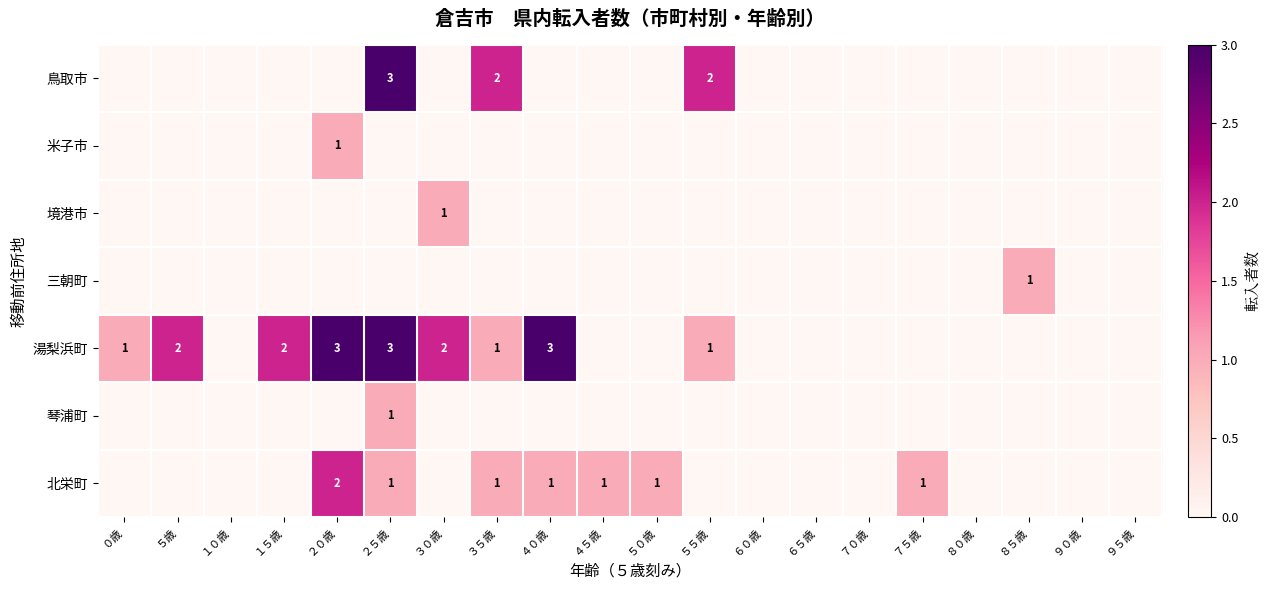

Is the value of 北栄町 at ５０歳 greater than the value of 湯梨浜町 at ５歳?

No